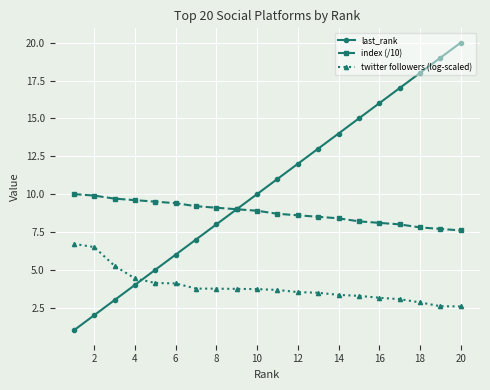

List the series in order of their overall mean, lowest first.

twitter followers (log-scaled), index (/10), last_rank